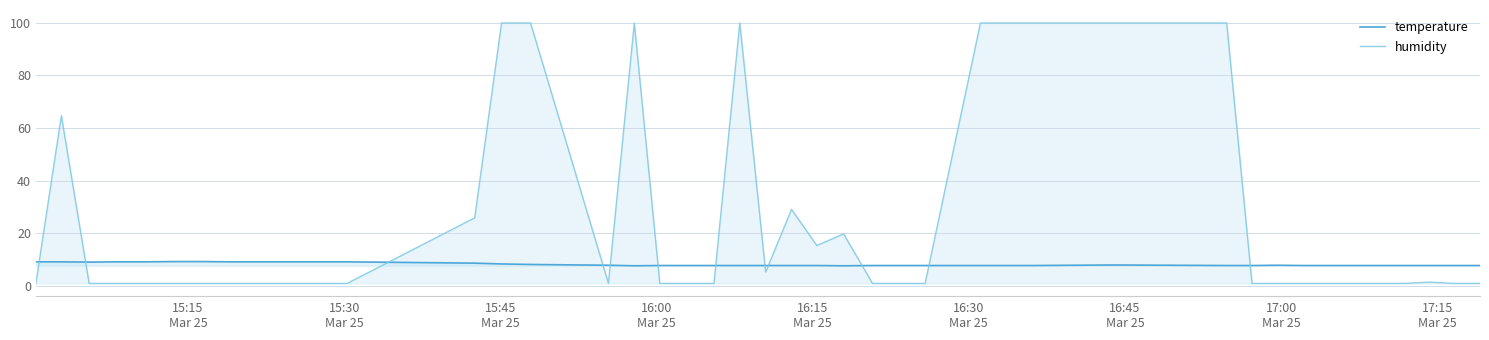

Which series has the largest range (max minus min)?

humidity